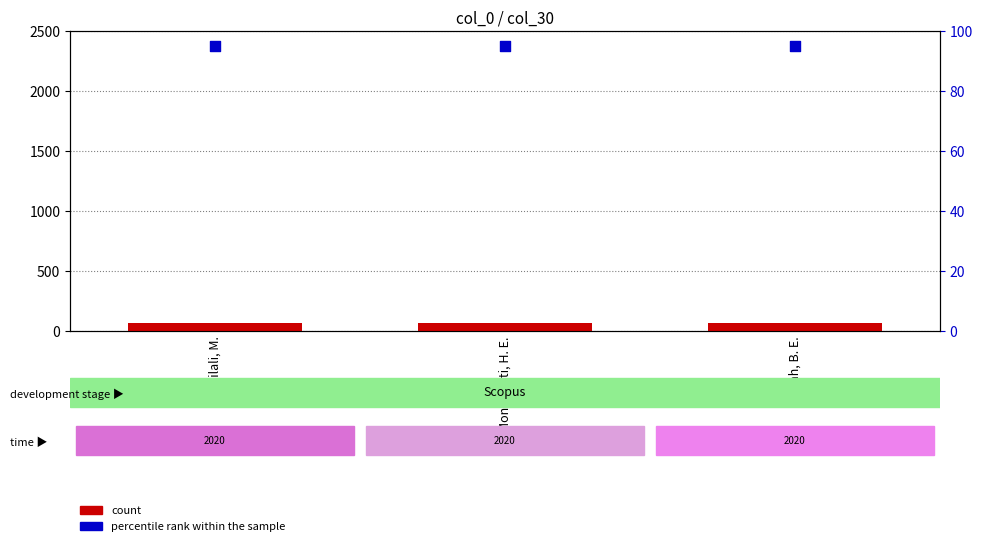

Which series has the largest total across all categories?

percentile rank within the sample